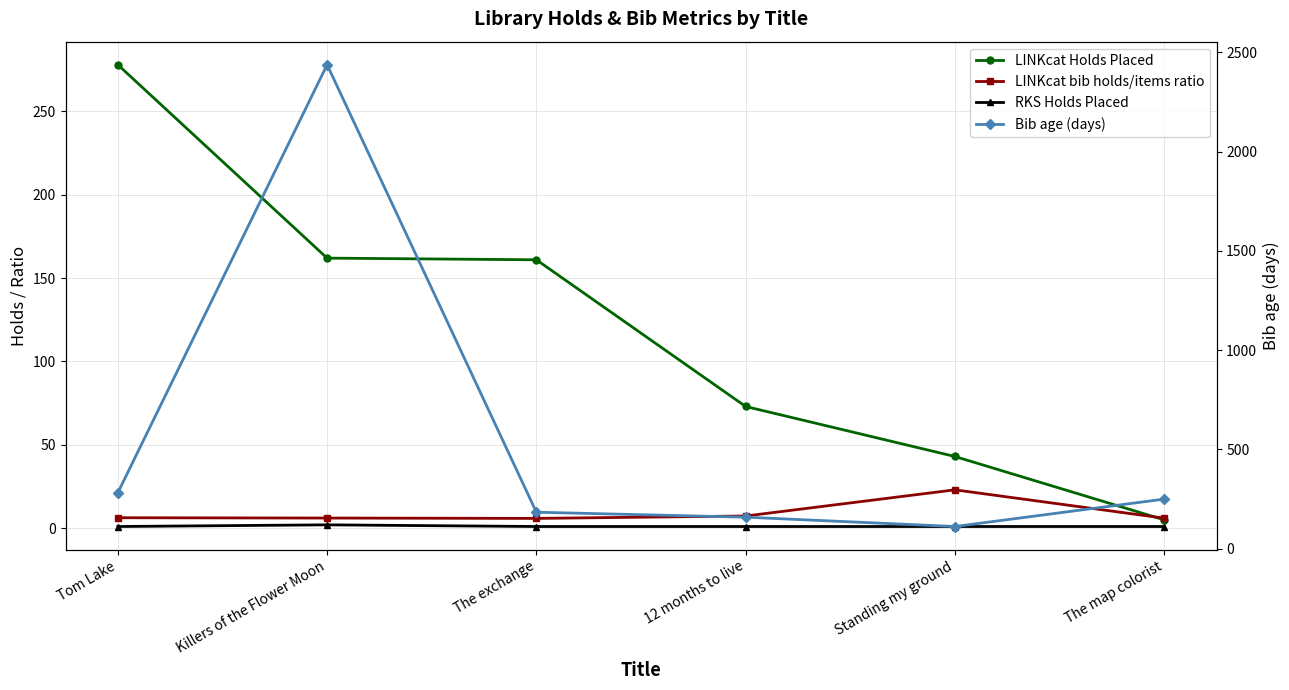

Rank the categories by LINKcat Holds Placed value from highest to lowest.

Tom Lake, Killers of the Flower Moon, The exchange, 12 months to live, Standing my ground, The map colorist